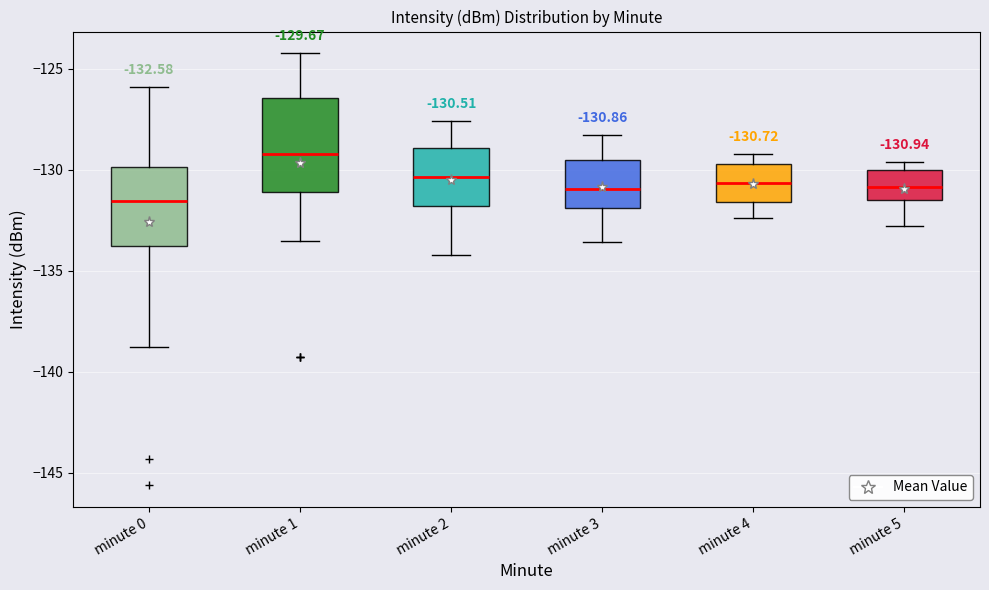

Which box's median line is the lowest?

minute 0